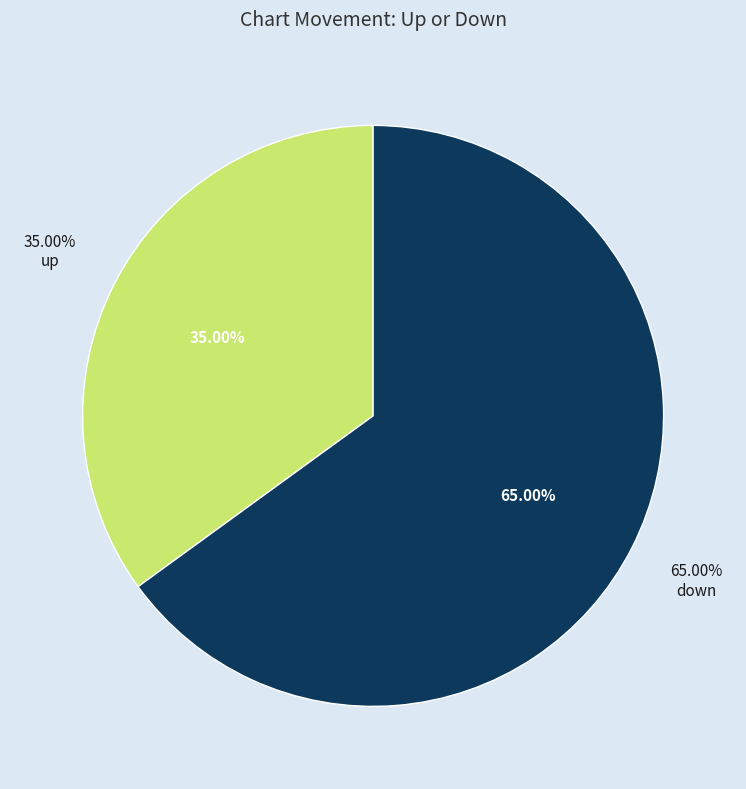

Rank the categories by value from lowest to highest.

up, down